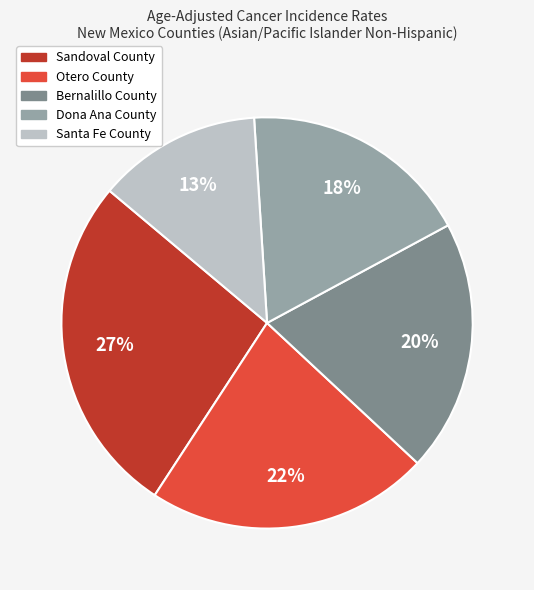

Do Santa Fe County and Sandoval County together represent more than half of the pie?

No